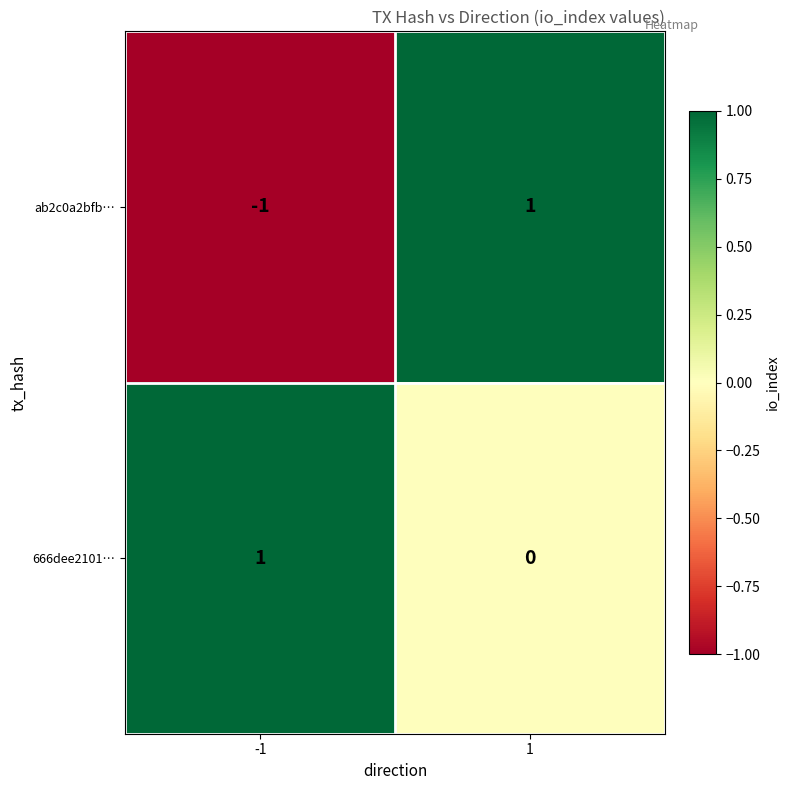

Which category has the lowest value across all series?

-1